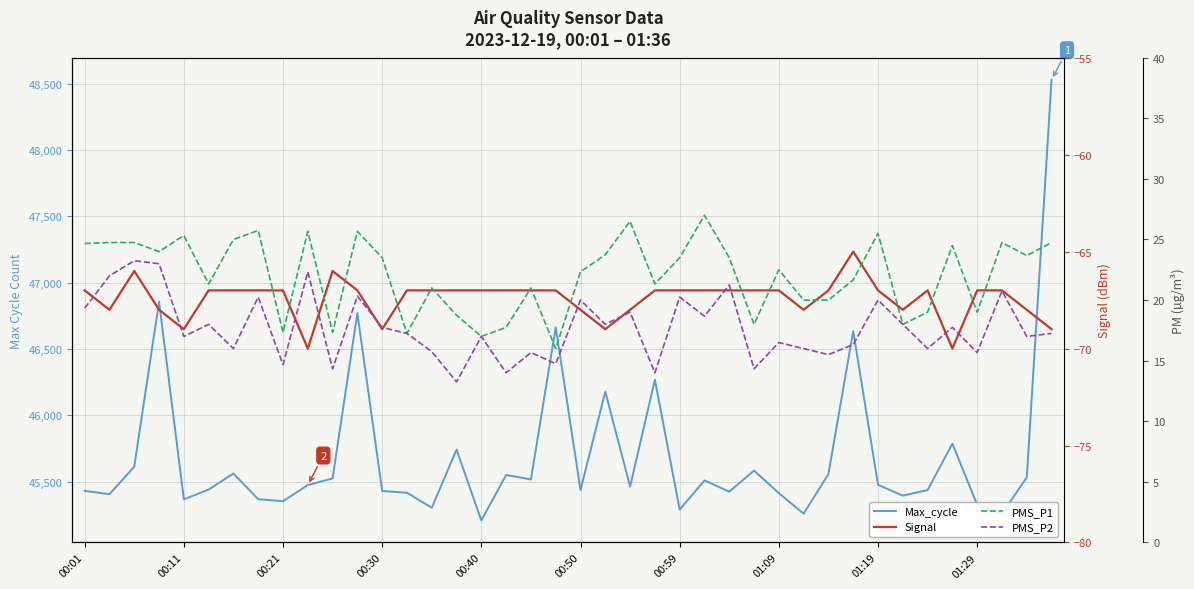

Does the chart have visible grid lines?

Yes